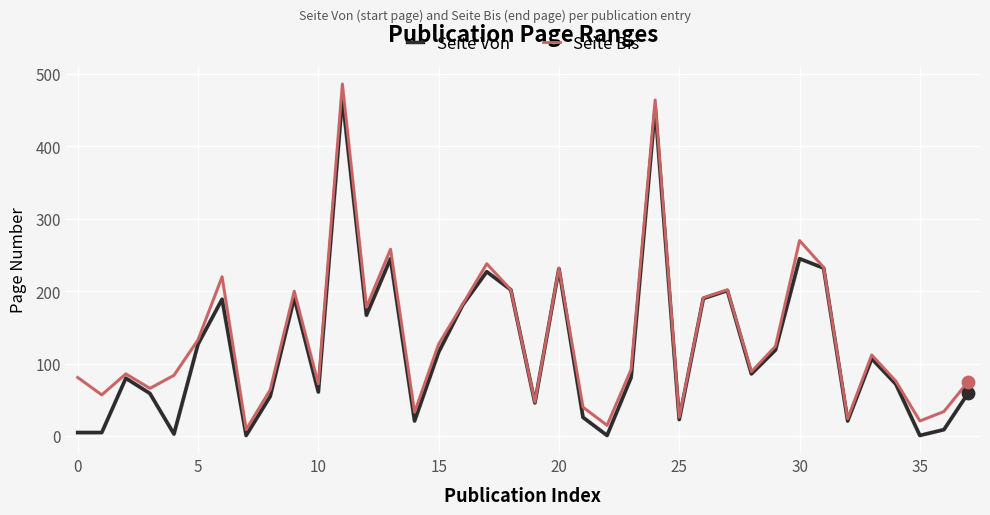

What is the greatest value displayed?

486